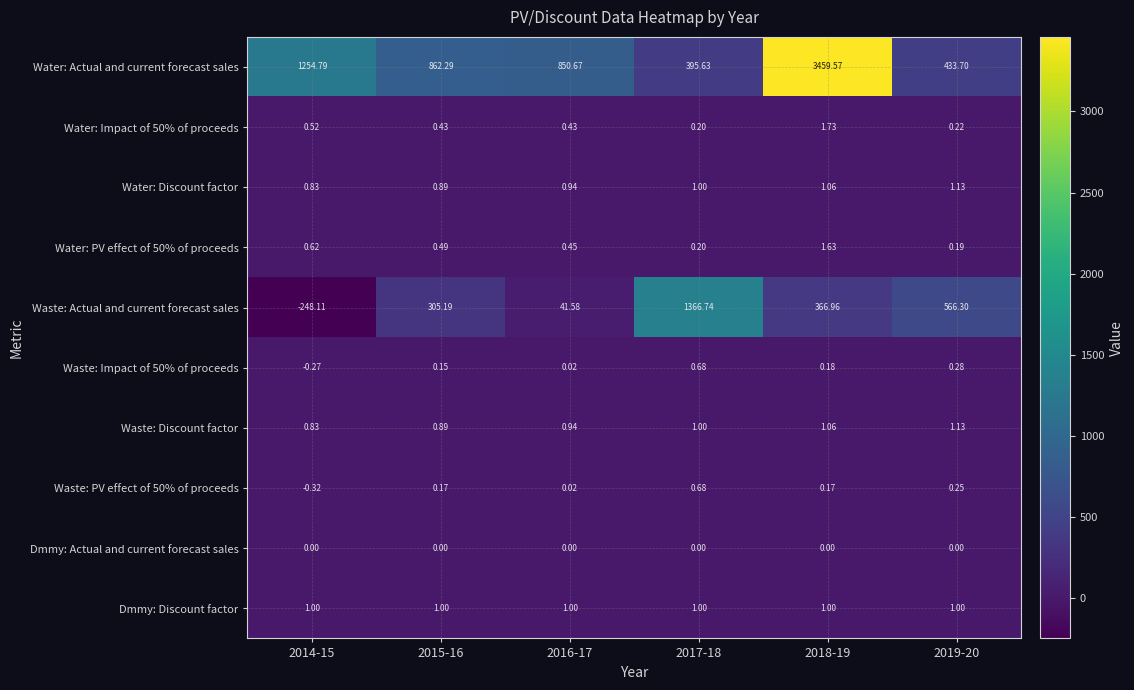

Which series changed the most between 2016-17 and 2017-18?

Waste: Actual and current forecast sales